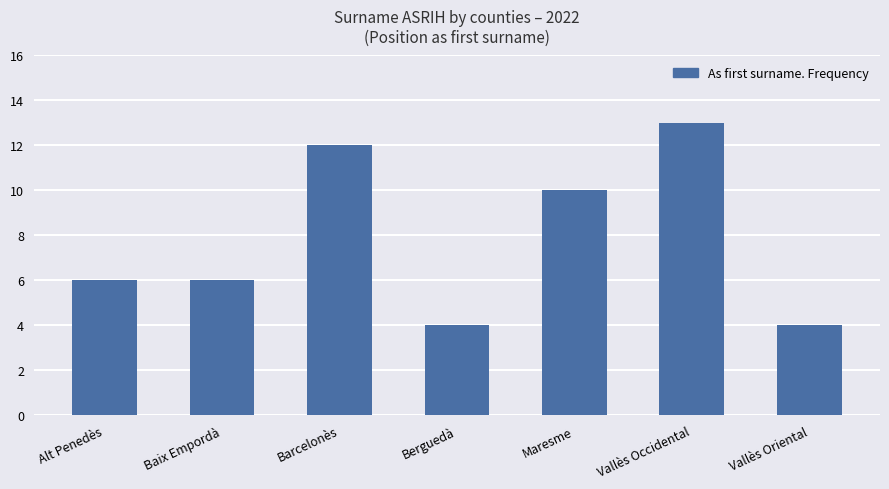

Read the value at Vallès Oriental.

4